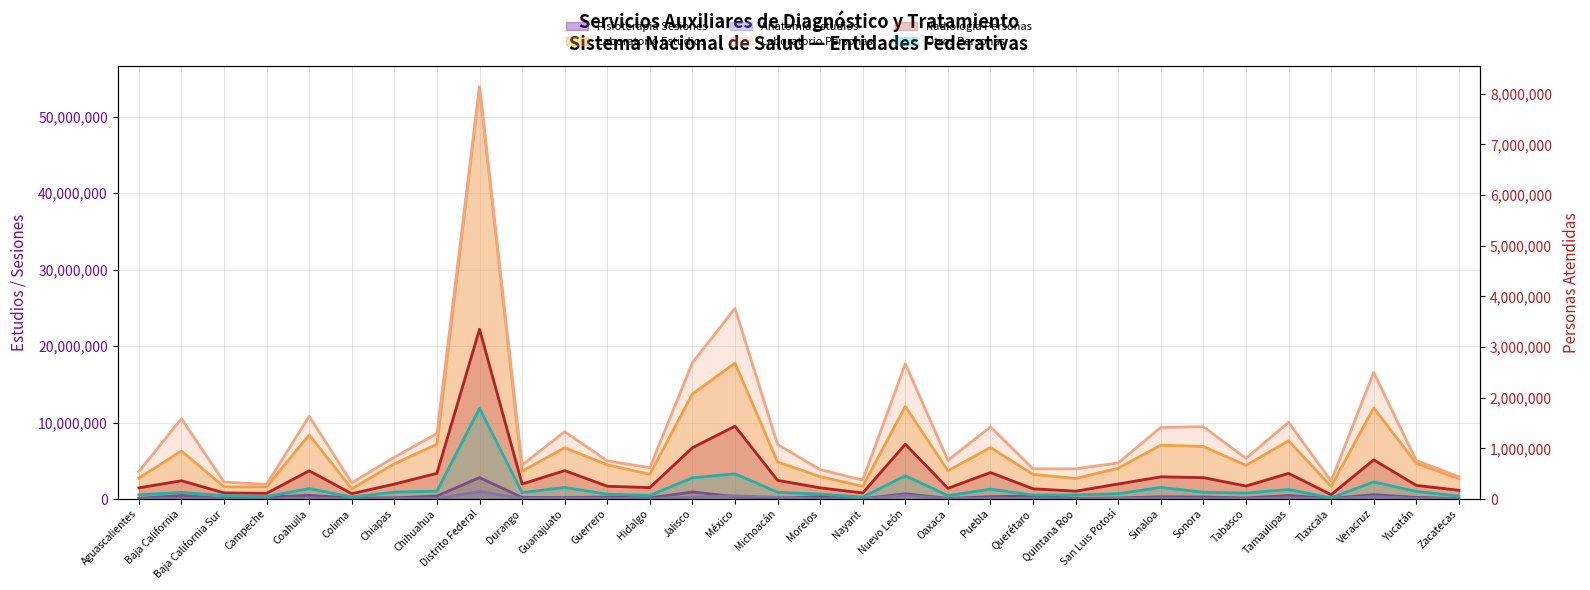

What is the label of the 26th point from the right?

Chiapas